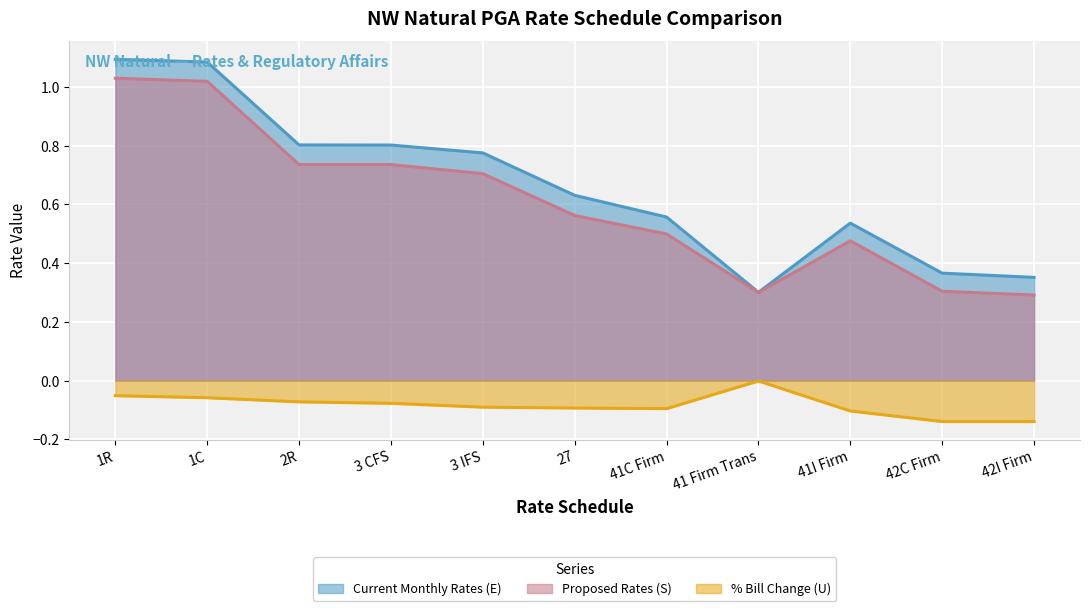

Reading right to left, extract all data points from this chart.

Current Monthly Rates (E): 42I Firm=0.4	42C Firm=0.4	41I Firm=0.5	41 Firm Trans=0.3	41C Firm=0.6	27=0.6	3 IFS=0.8	3 CFS=0.8	2R=0.8	1C=1.1	1R=1.1
Proposed Rates (S): 42I Firm=0.3	42C Firm=0.3	41I Firm=0.5	41 Firm Trans=0.3	41C Firm=0.5	27=0.6	3 IFS=0.7	3 CFS=0.7	2R=0.7	1C=1.0	1R=1.0
% Bill Change (U): 42I Firm=-0.1	42C Firm=-0.1	41I Firm=-0.1	41 Firm Trans=-0.0	41C Firm=-0.1	27=-0.1	3 IFS=-0.1	3 CFS=-0.1	2R=-0.1	1C=-0.1	1R=-0.1